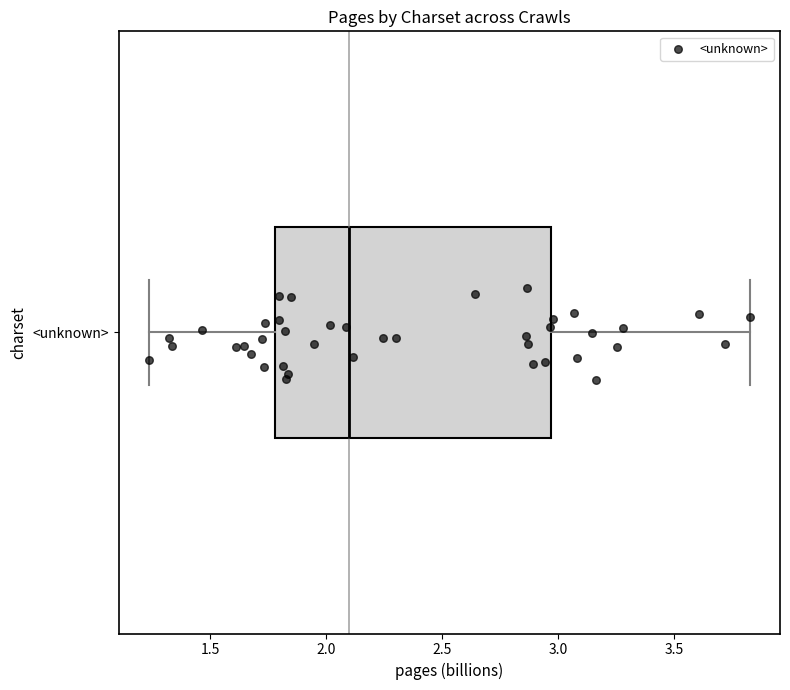

Transcribe this box plot: give where the median line is, the range the box spans, and where the two whiskers end, as read against the x-axis. The values are not printed on the chart, so give them approximately, as read against the axis.

median 2.10, box 1.80 to 2.95, whiskers 1.25 to 3.85